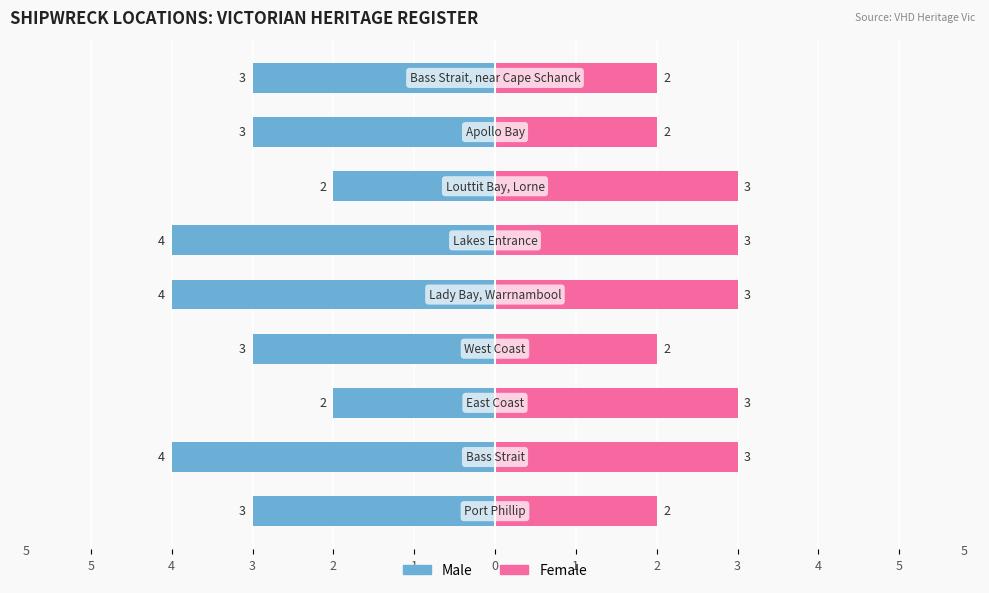

Reading left to right, list all the values displayed in this chart.

Male: 5=-3	4=-4	3=-2	2=-3	1=-4	0=-4	1=-2	2=-3	3=-3
Female: 5=2	4=3	3=3	2=2	1=3	0=3	1=3	2=2	3=2